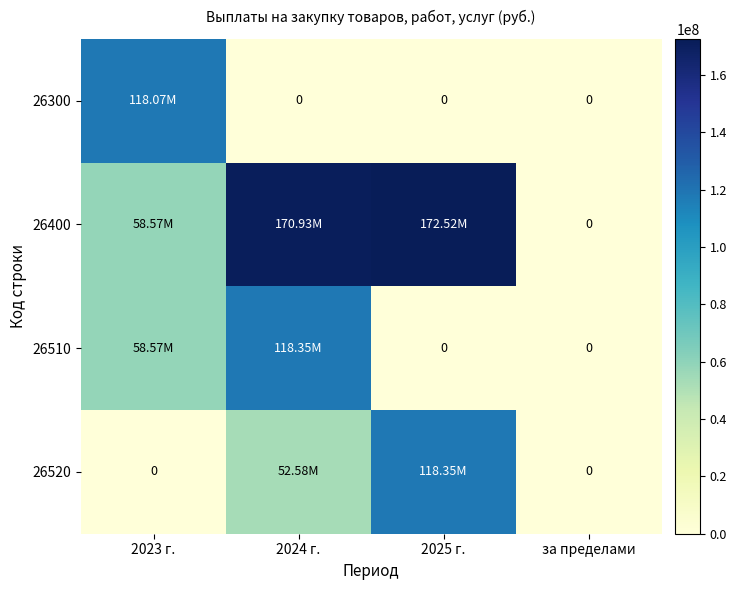

What is the spread (max minus min) of values at 2025 г.?

172518315.7